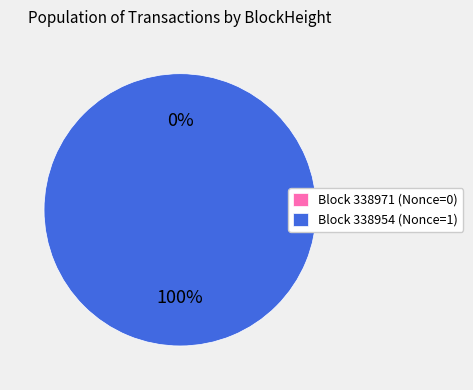

Is the sum of 338971 and 338954 greater than half?

Yes